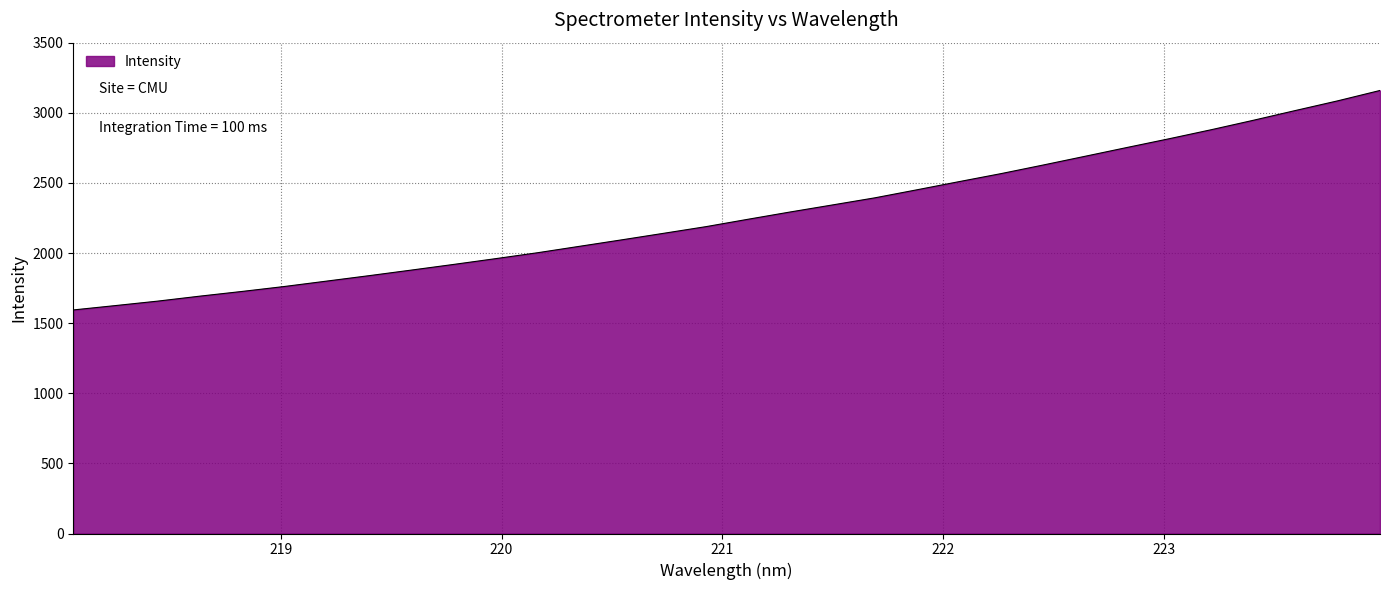

What is the maximum value shown in the chart?

3159.1